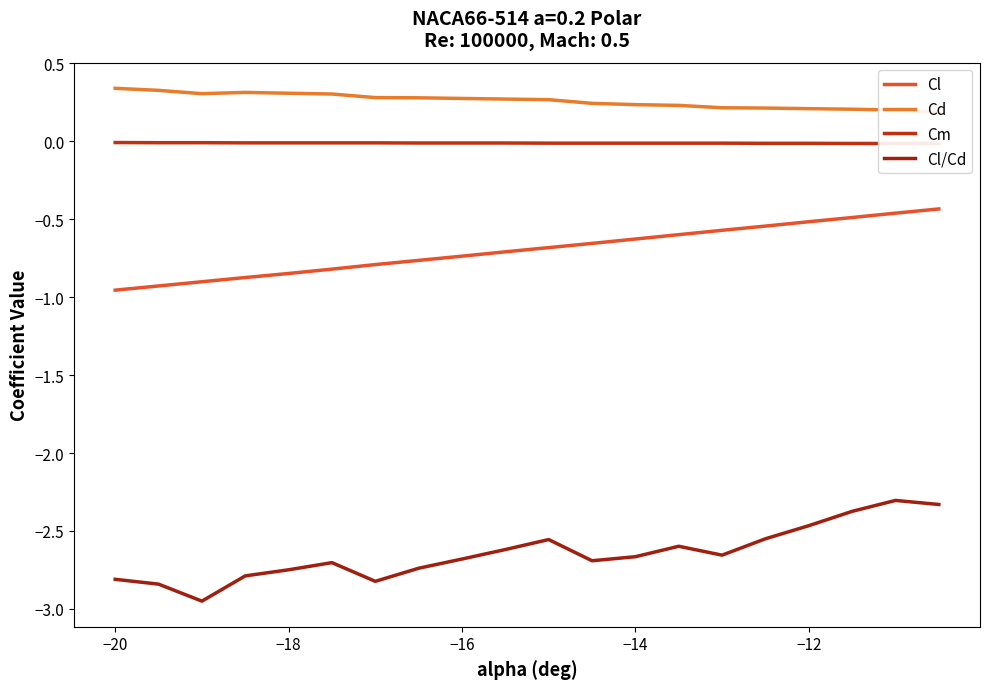

What is the maximum value for Cl/Cd?

-2.3